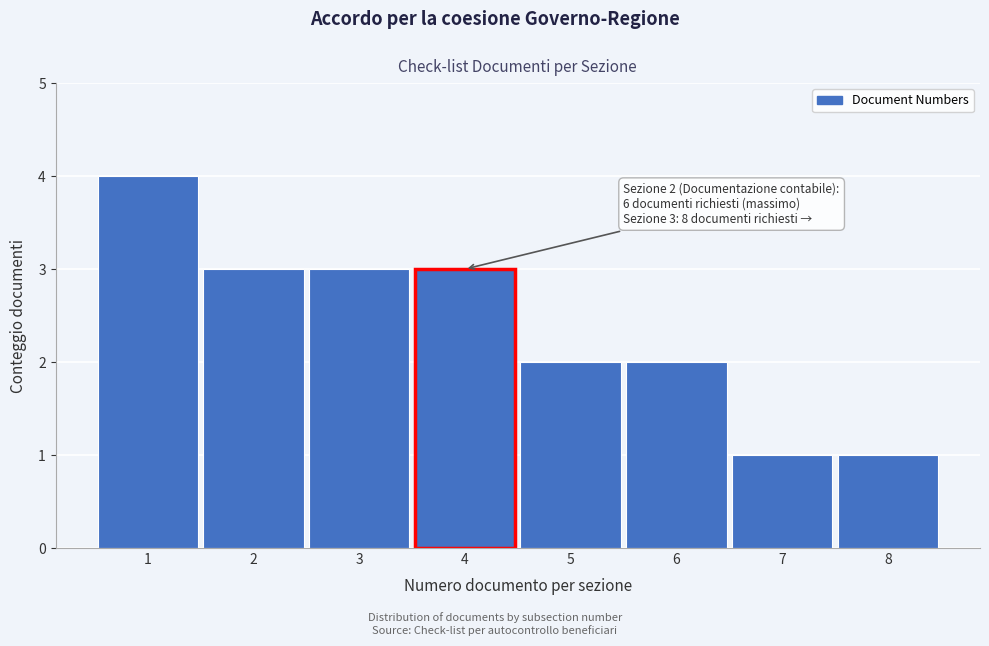

Over which range of the x-axis is the bar tallest?

0.5 to 1.5